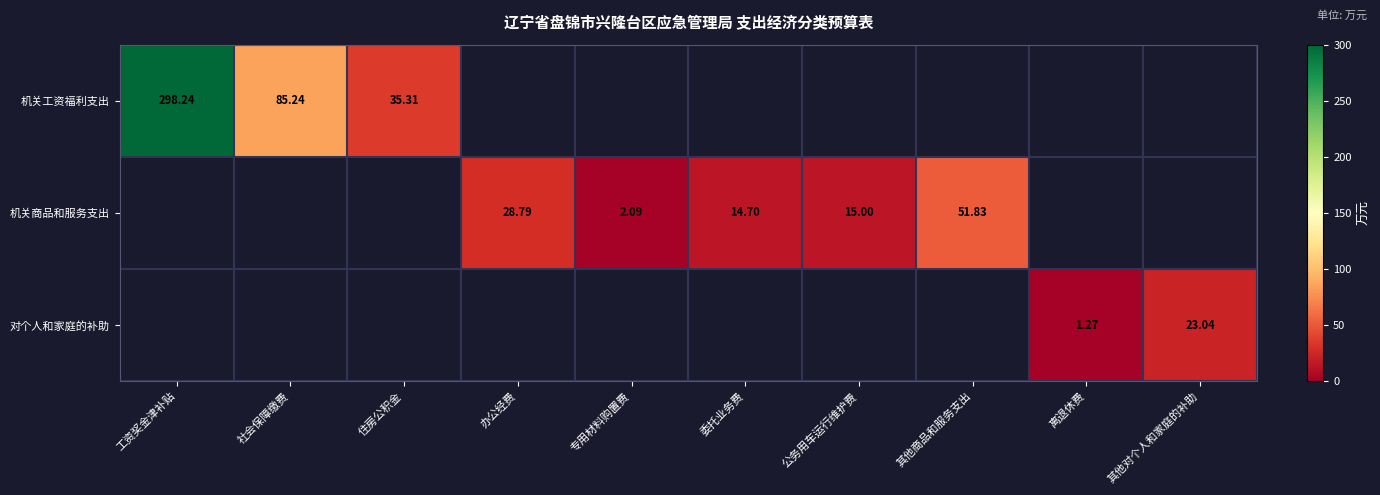

Is the value of 对个人和家庭的补助 at 其他对个人和家庭的补助 greater than the value of 机关商品和服务支出 at 公务用车运行维护费?

Yes